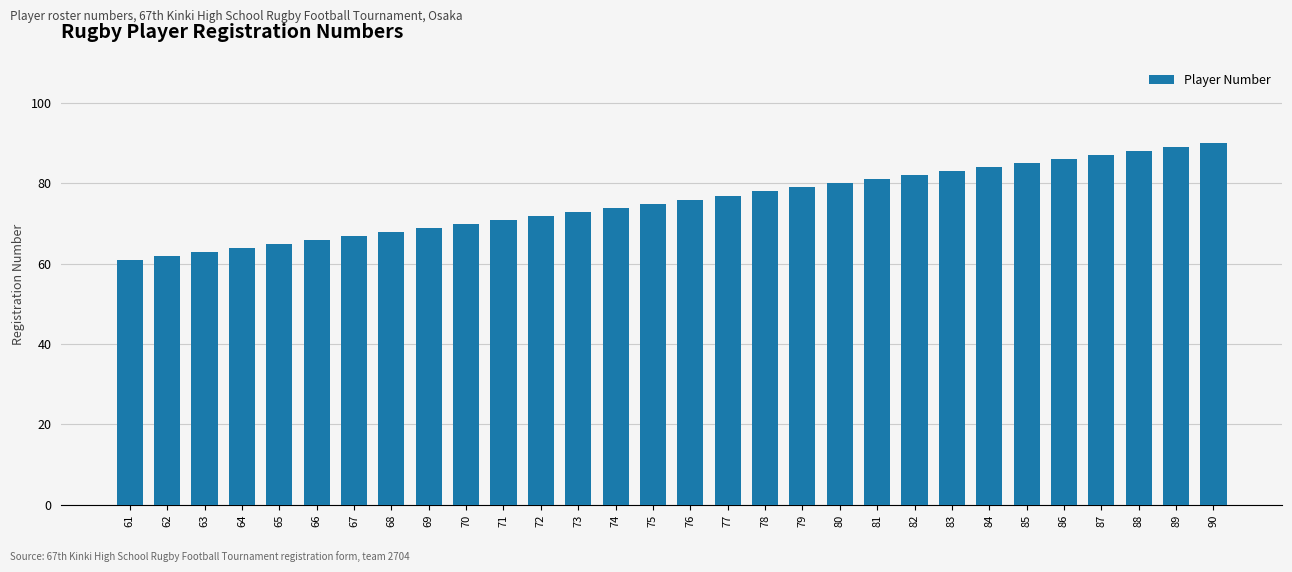

Which has a higher value, 61 or 71?

71